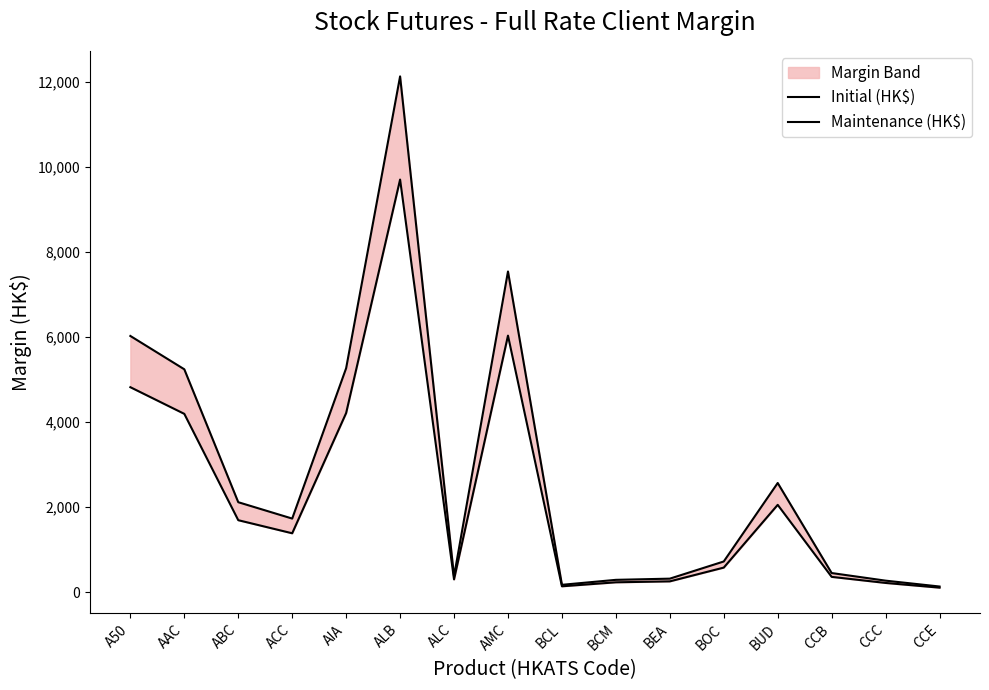

The Maintenance (HK$) series shows 576 at BOC. True or false?

True